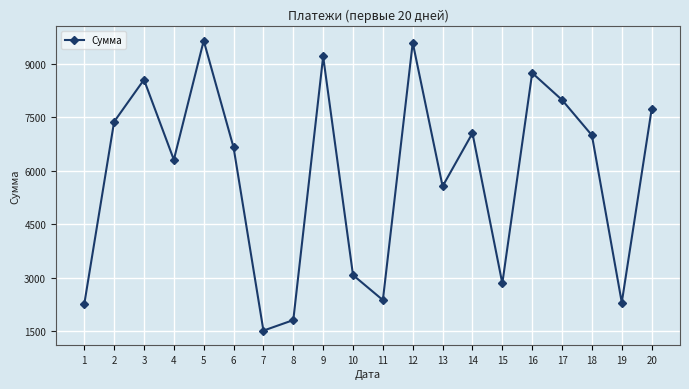

At which label does the data first exceed 6989?

2